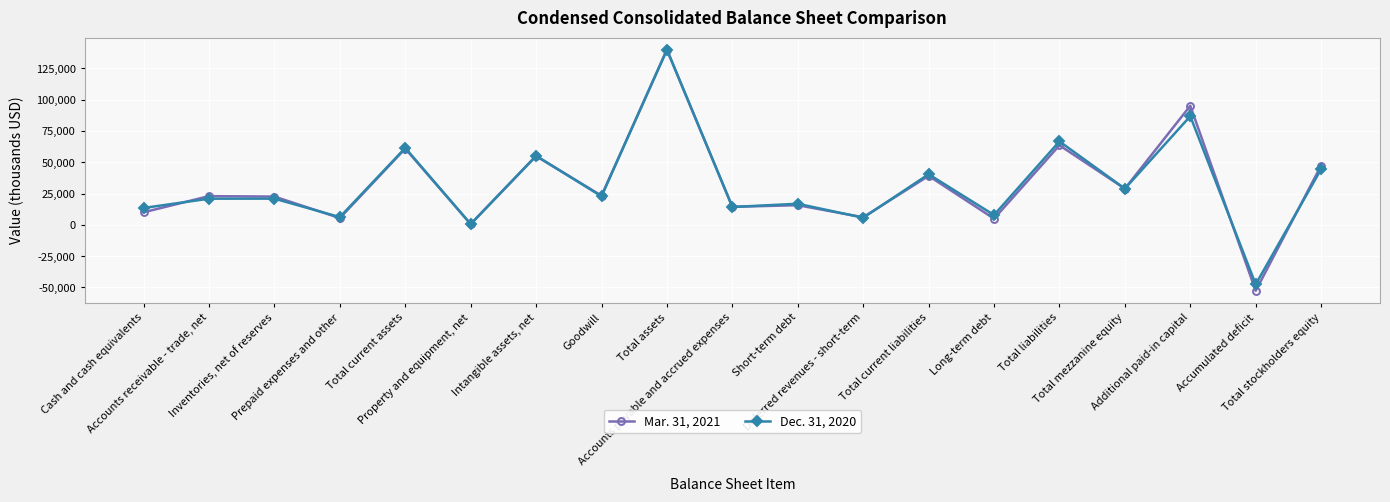

Which series has the widest spread of values?

Mar. 31, 2021